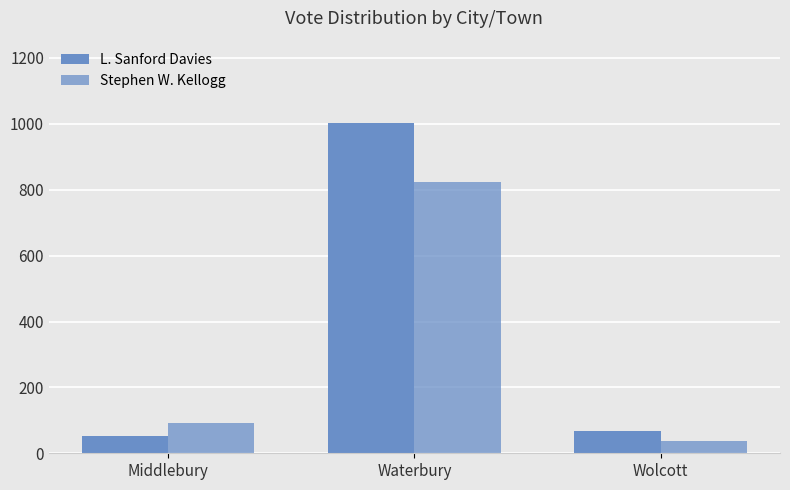

How many bars are there in total?

6